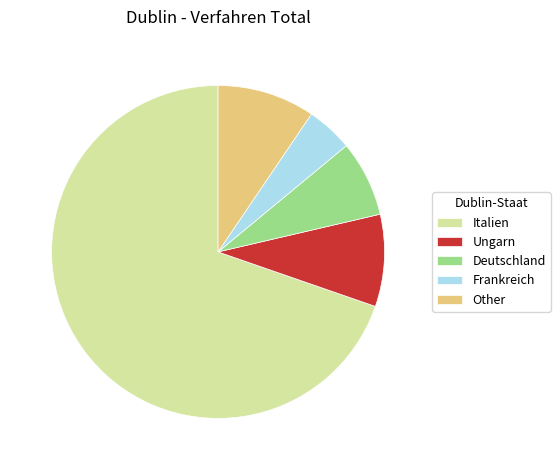

Does Italien account for over 50% of the chart?

Yes